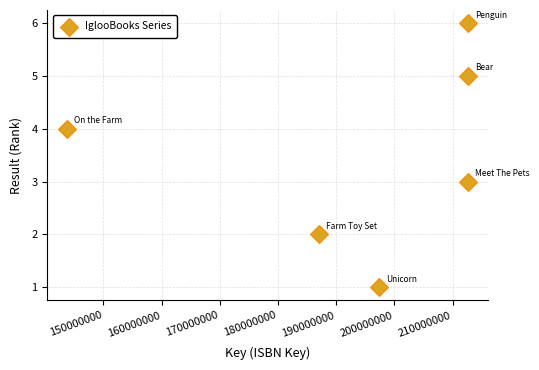

What is the range of X values (max minus min)?

68849922